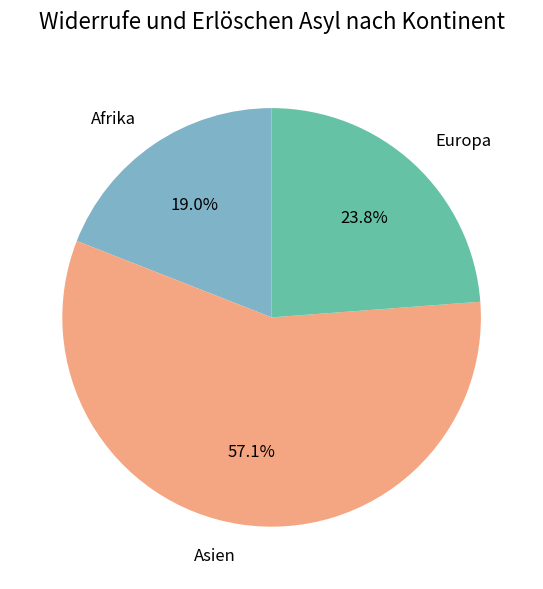

The Europa slice represents 37% of the pie. True or false?

False